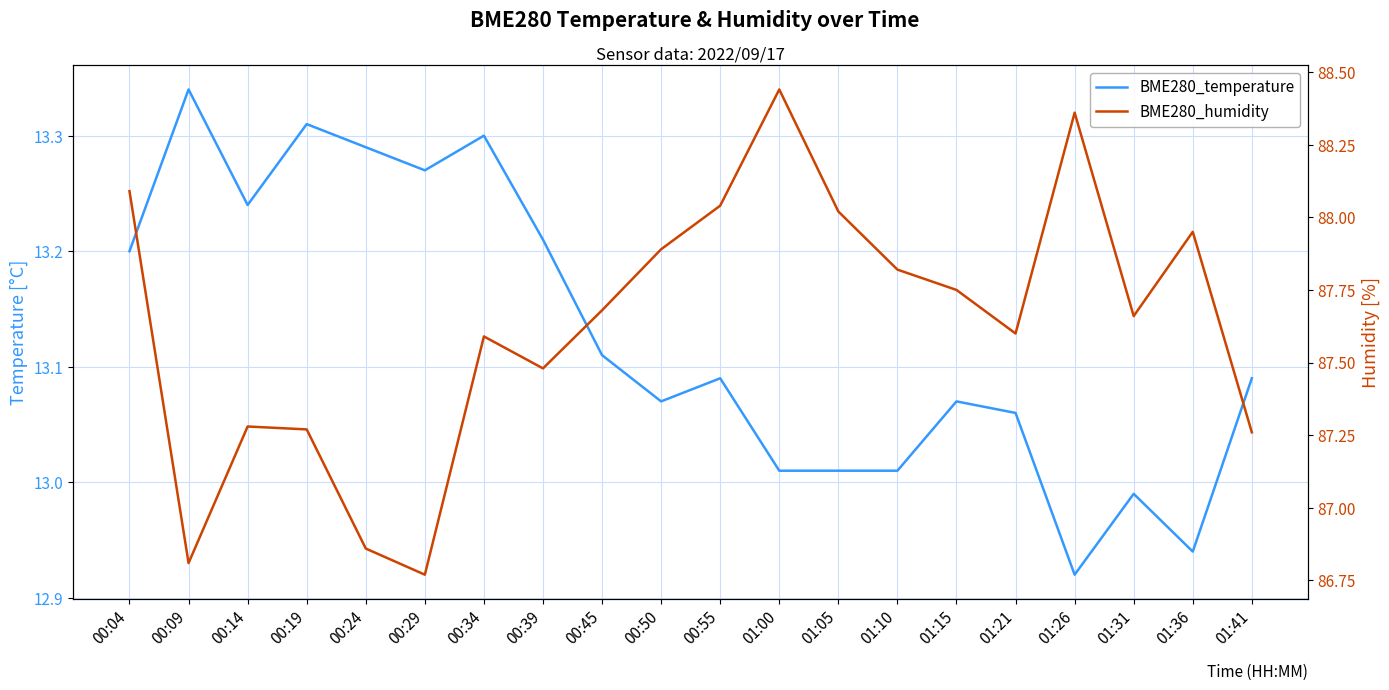

True or false: BME280_temperature has more than 0 interior local peaks.

True